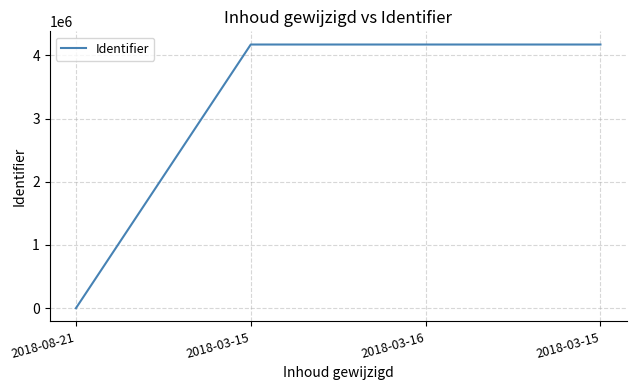

Count the number of data series in this chart.

1